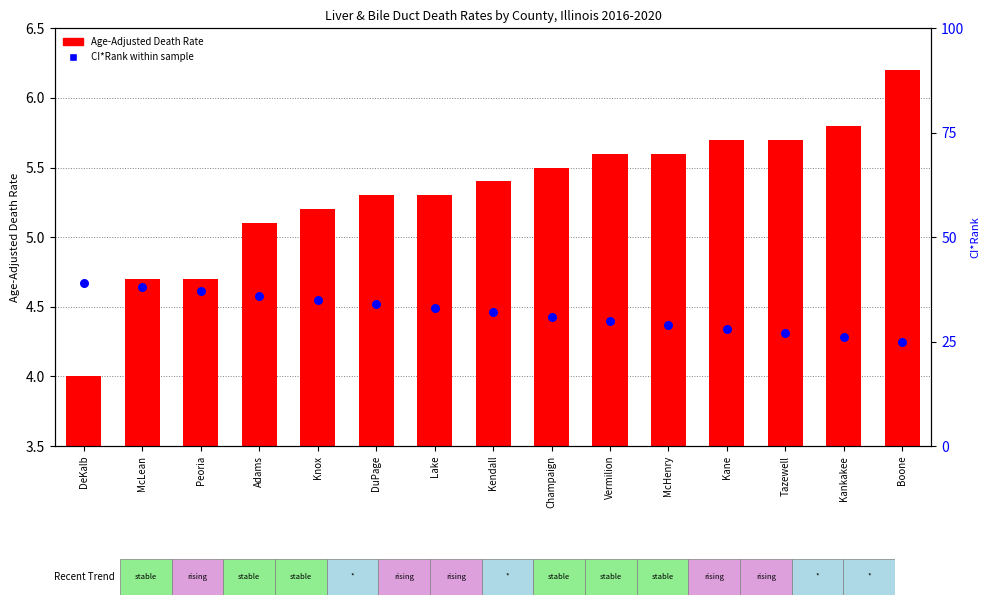

Which series contains the highest Y value?

CI*Rank (scaled)